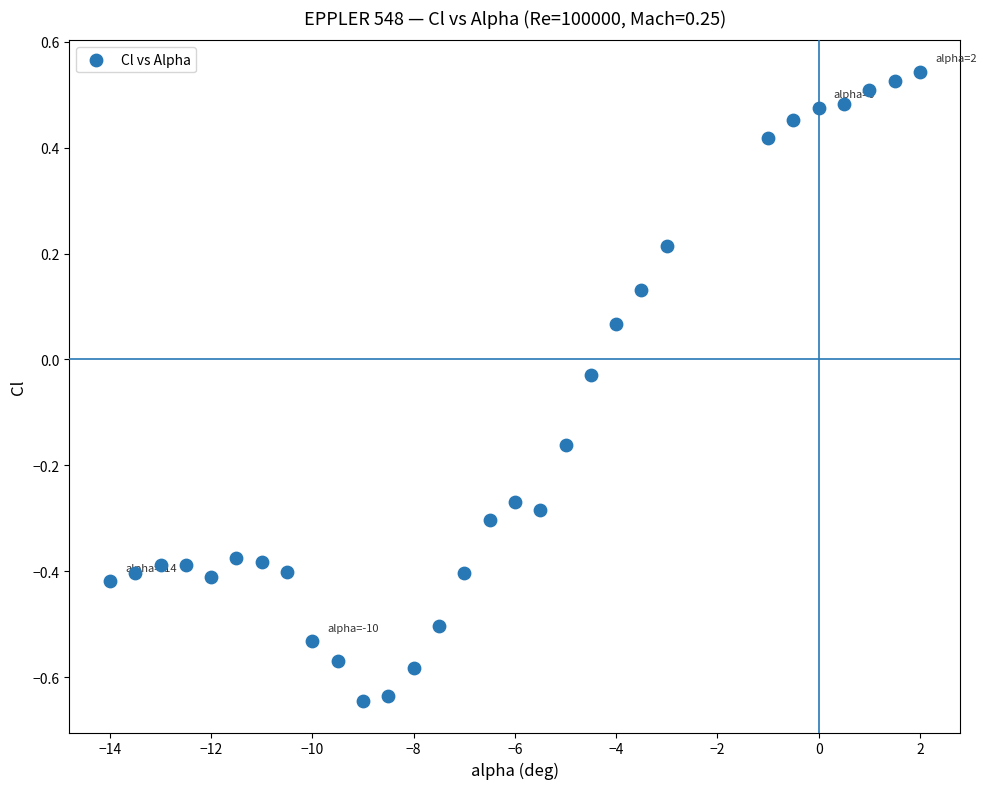

What is the range of X values (max minus min)?

16.0